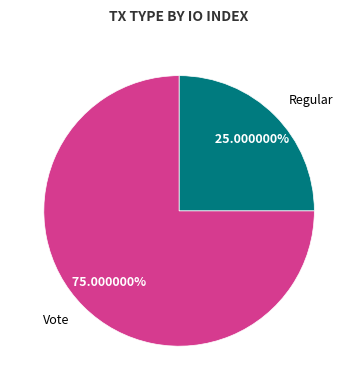

What is the ratio of the value at Regular to the value at Vote?

0.3